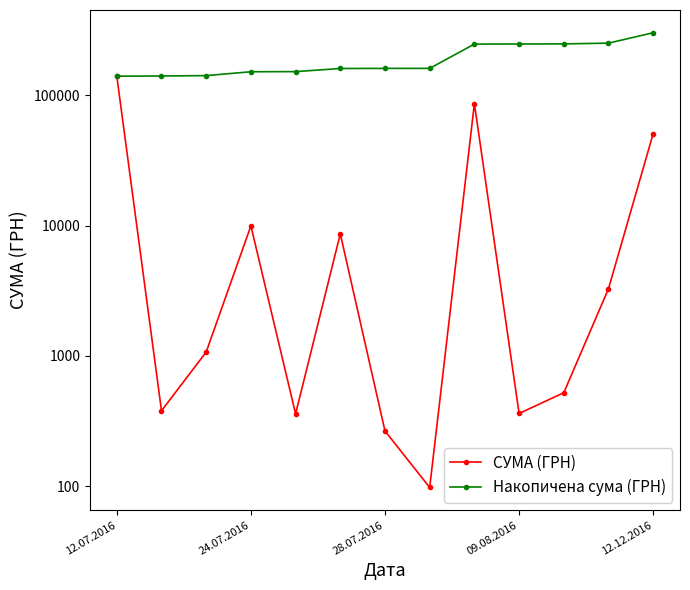

Where does the СУМА (ГРН) series first go above 1072?

12.07.2016